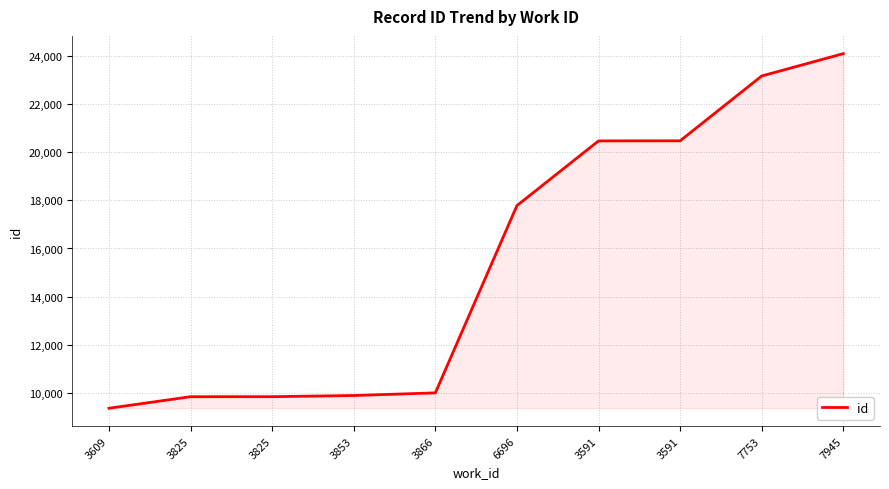

What is the value of the 8th point from the left?

20464